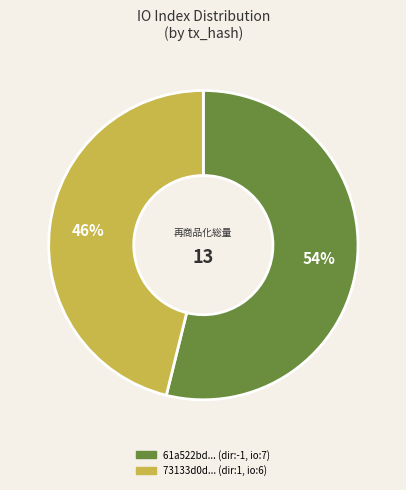

To the nearest percent, what is the average slice percentage?

50%